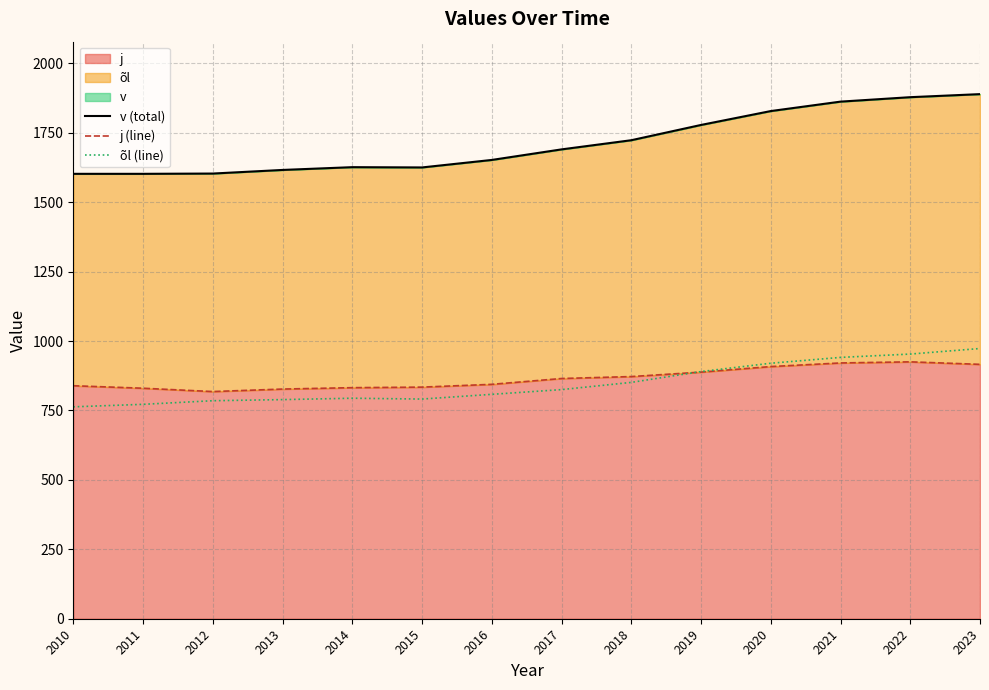

What is the value of the j (line) point at the 7th from the left?

844